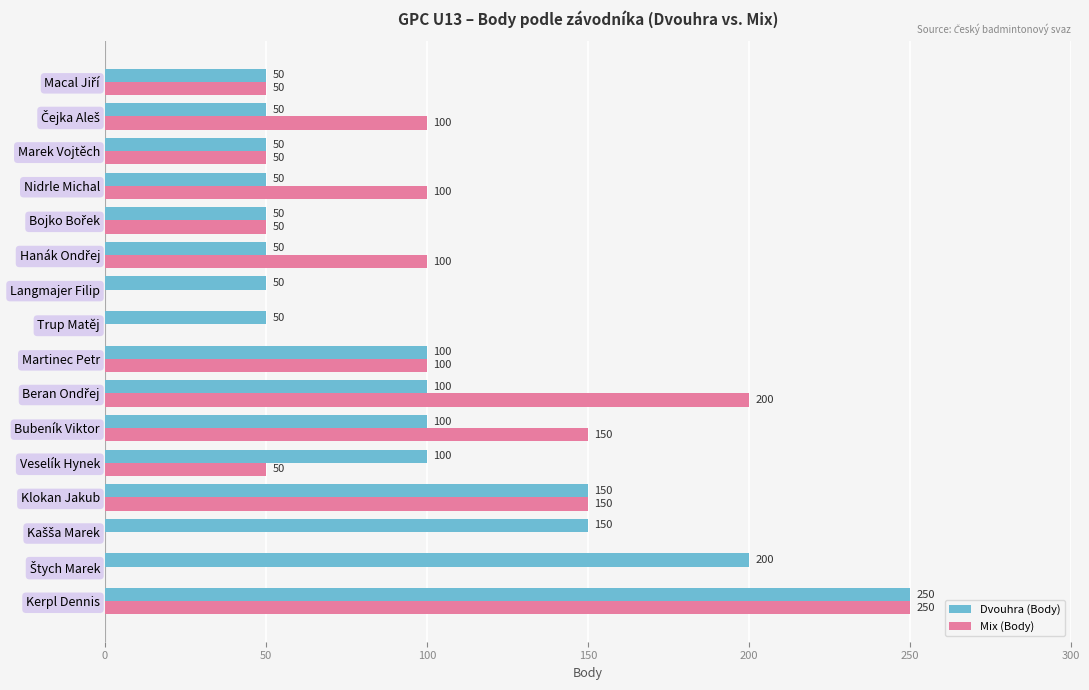

Which series has the largest total across all categories?

Dvouhra (Body)